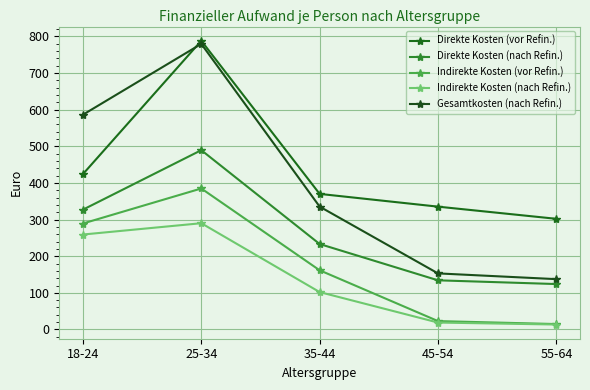

True or false: Gesamtkosten (nach Refin.) and Direkte Kosten (nach Refin.) intersect in this chart.

False